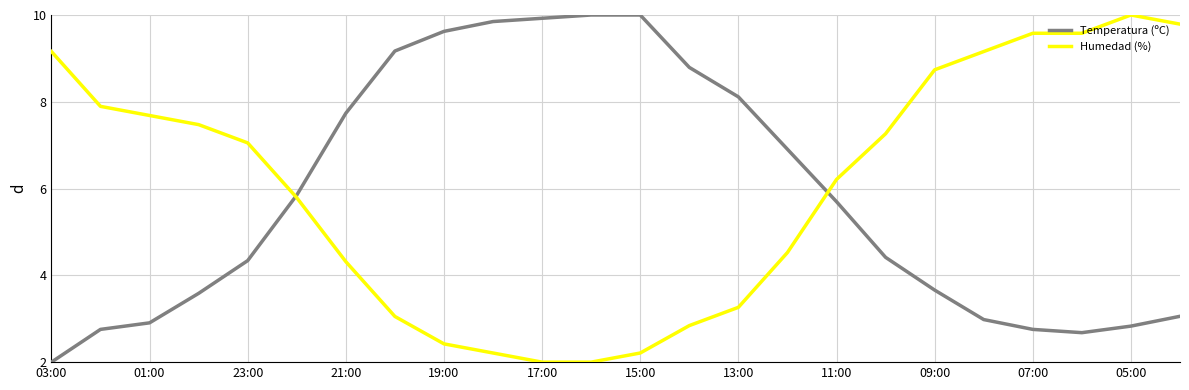

What is the sum of all Humedad (%) values?

144.2